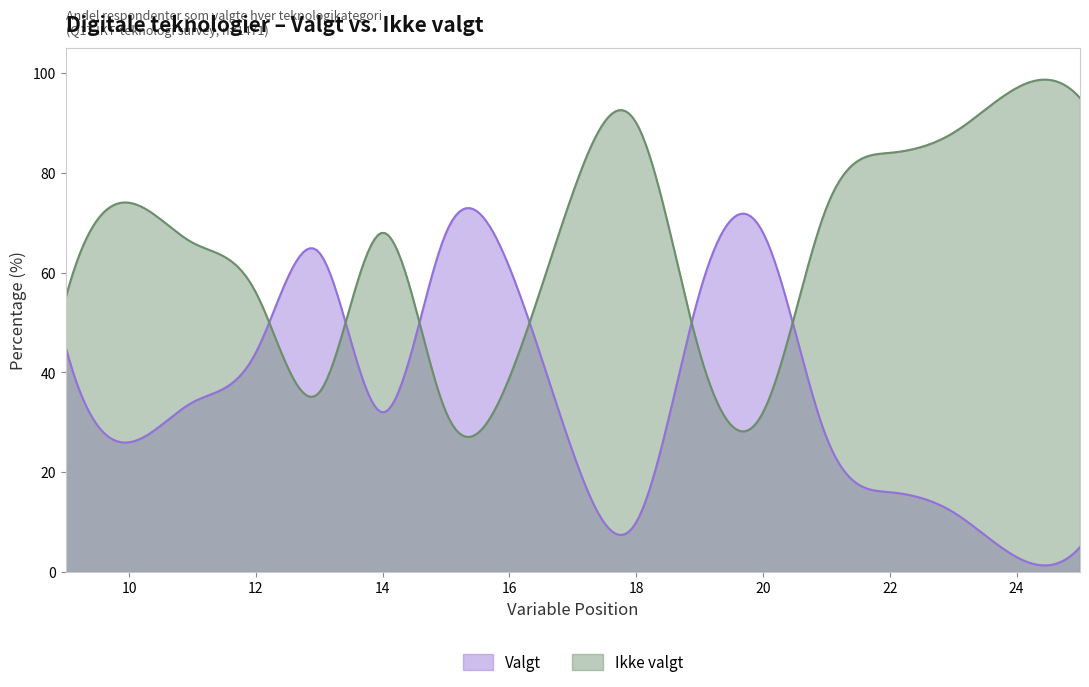

What is the maximum value for Valgt?

72.9